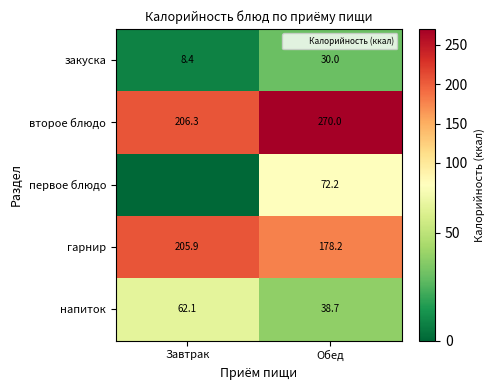

Which series has the widest spread of values?

первое блюдо